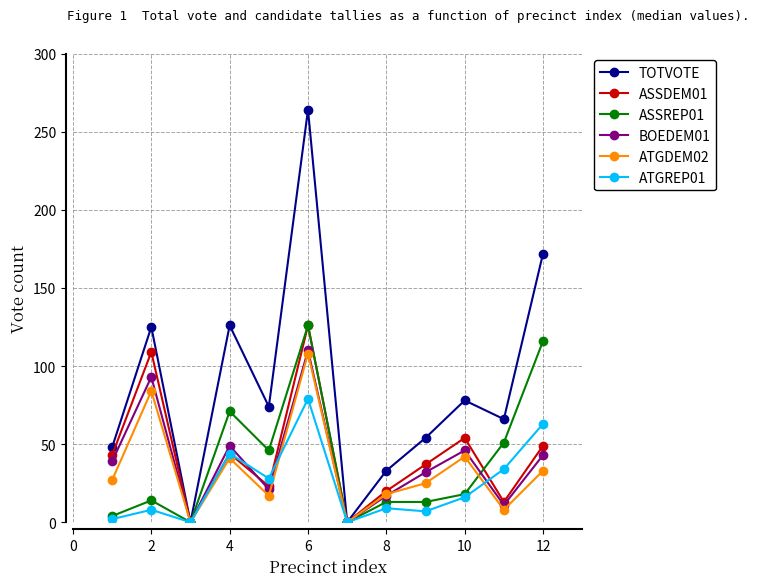

Which series has the widest spread of values?

TOTVOTE